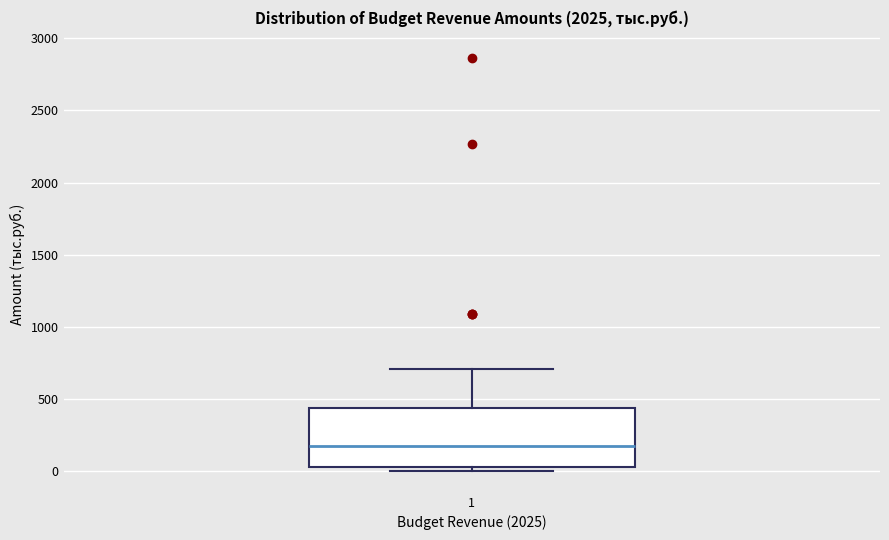

Where is the upper edge of the box at x = 1 on the y-axis? The values are not printed on the chart, so give them approximately, as read against the axis.

450